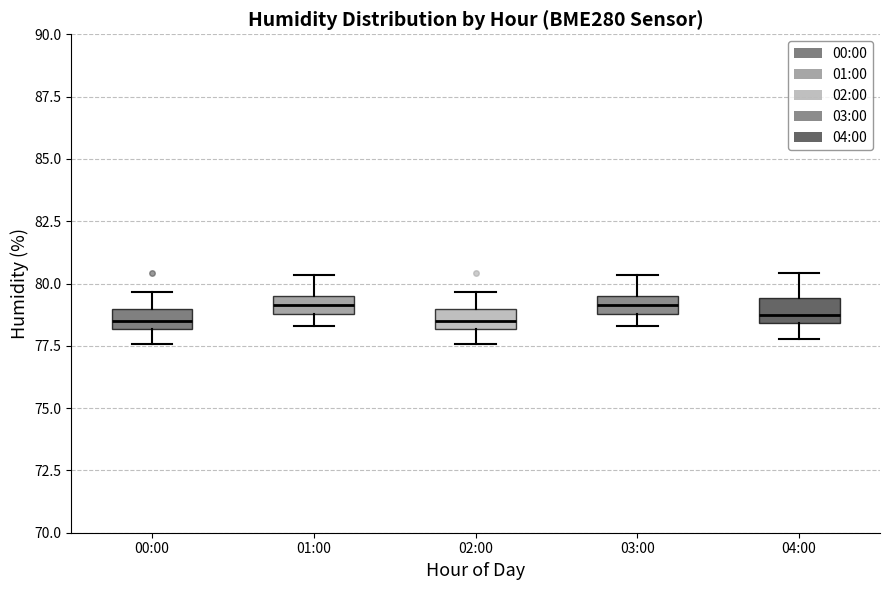

Where is the lower edge of the box for 01:00 on the y-axis? The values are not printed on the chart, so give them approximately, as read against the axis.

79.0